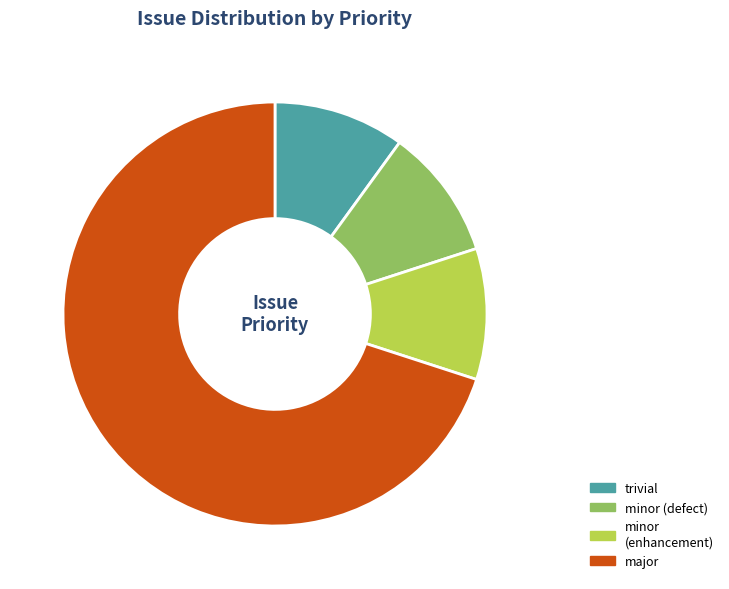

What is the ratio of the value at trivial to the value at major?

0.1